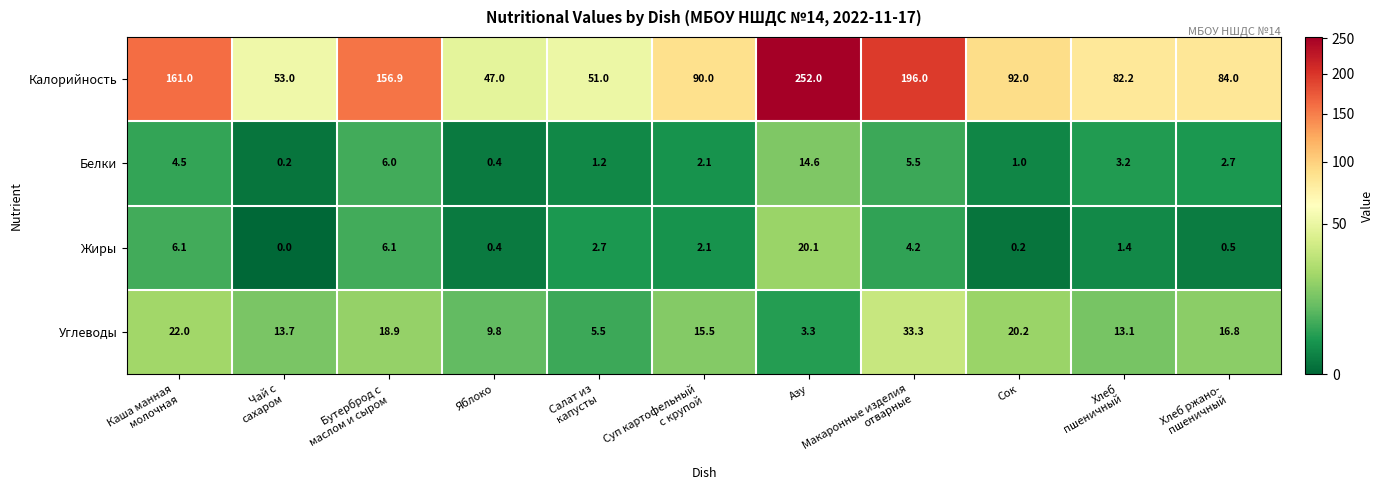

Which series has the largest range (max minus min)?

Калорийность